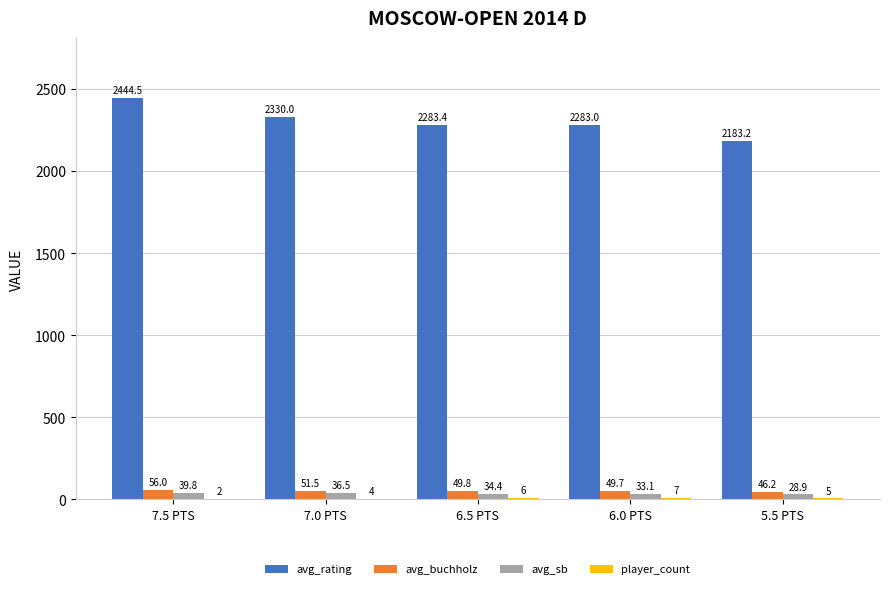

At which label does avg_rating first exceed 2283?

7.5 PTS